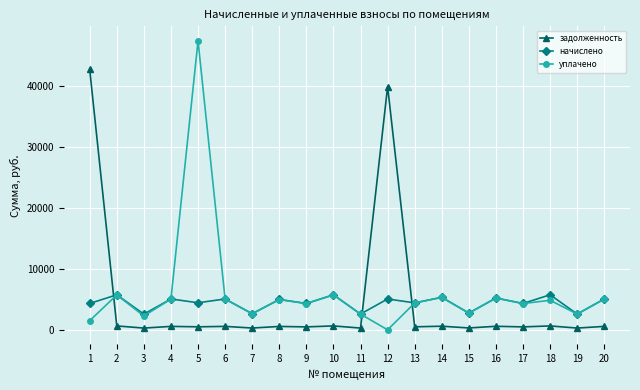

What value does the уплачено series have at 5?

47359.2